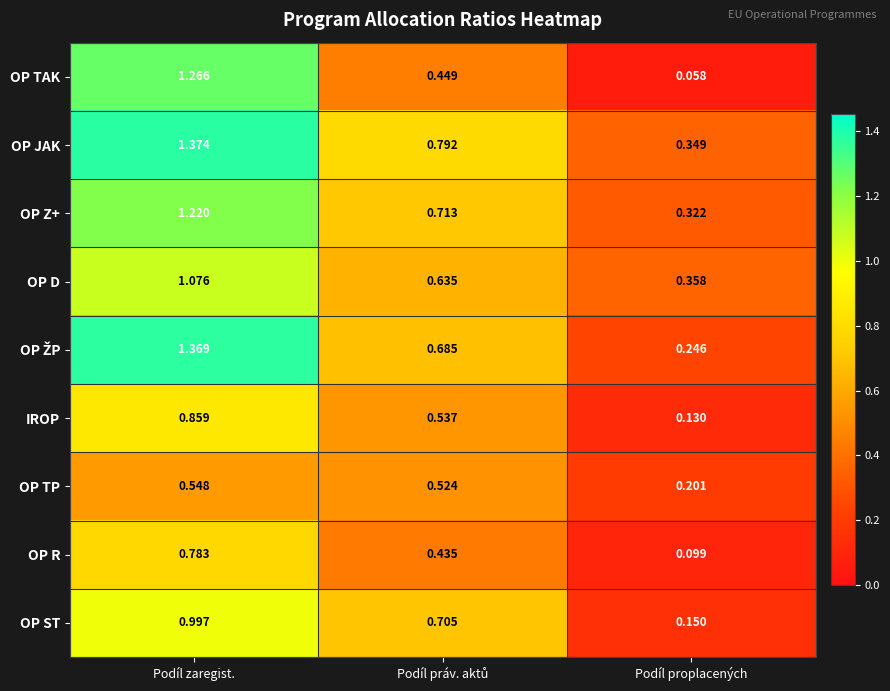

Which label corresponds to the smallest value in the chart?

Podíl proplacených